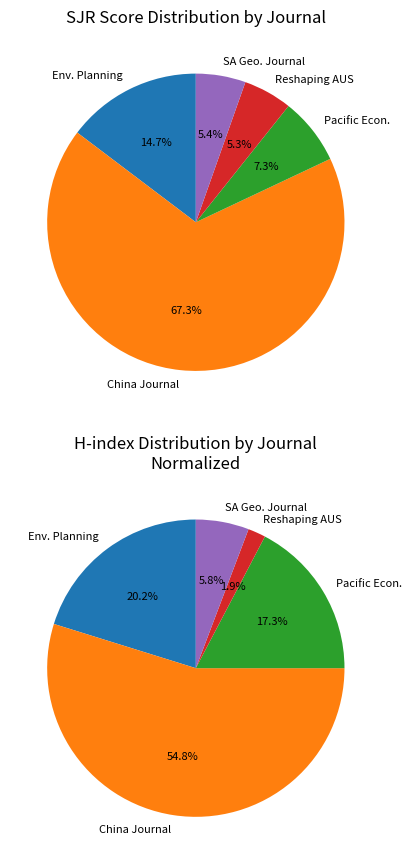

What is the majority slice?

China Journal